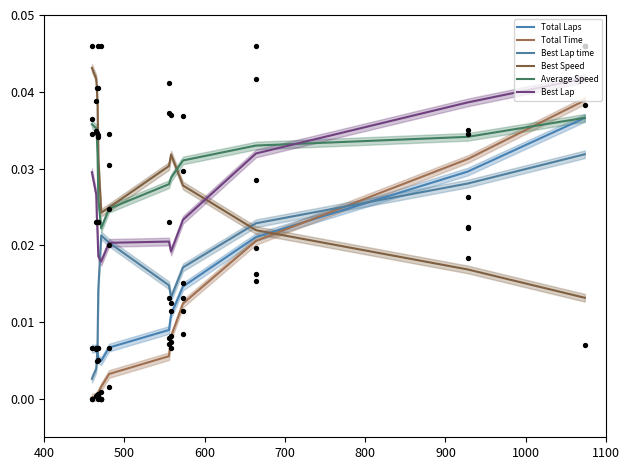

At how many categories does at least one series exceed 0?

13